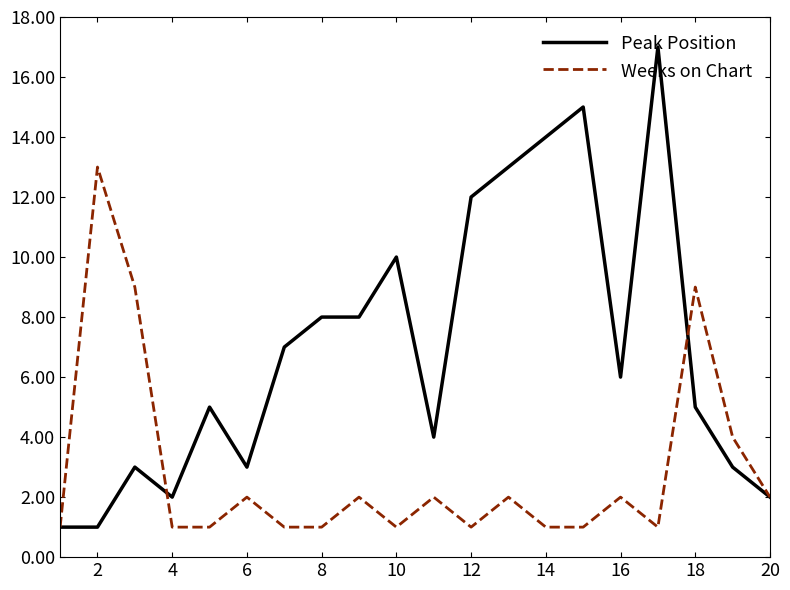

What is the greatest value displayed?

17